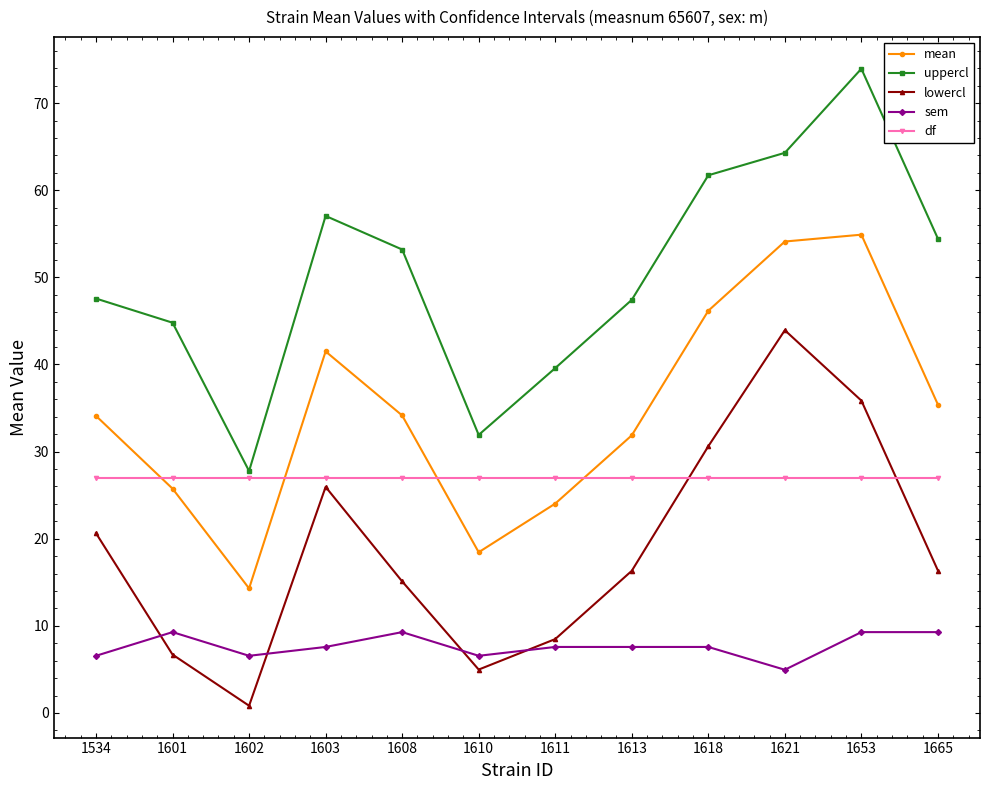

What is the average value of the lowercl series?

18.8